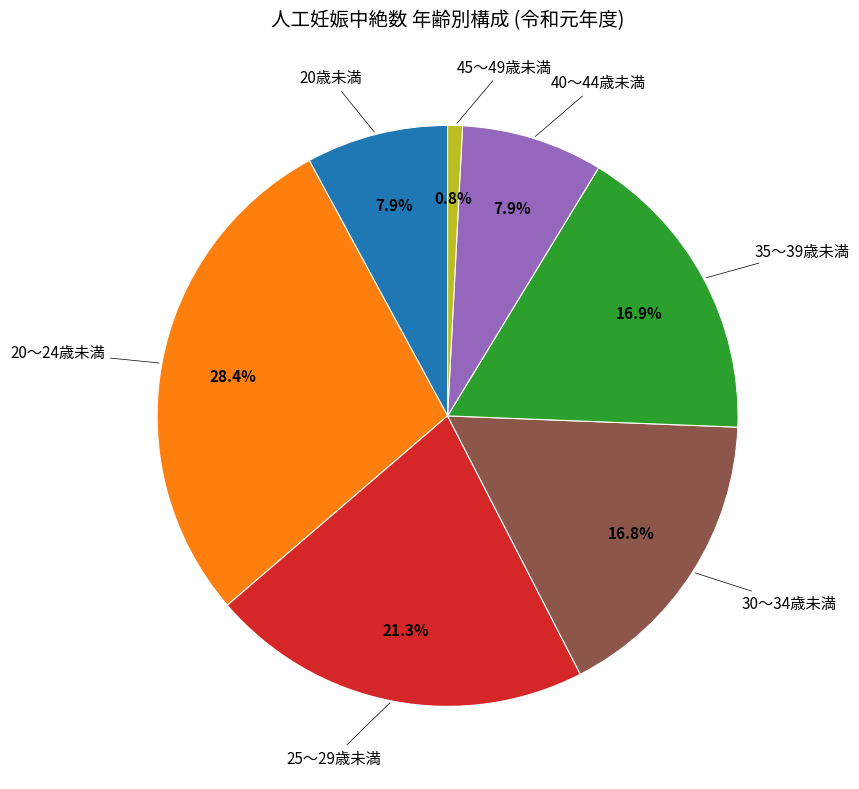

Does any single category account for the majority?

No